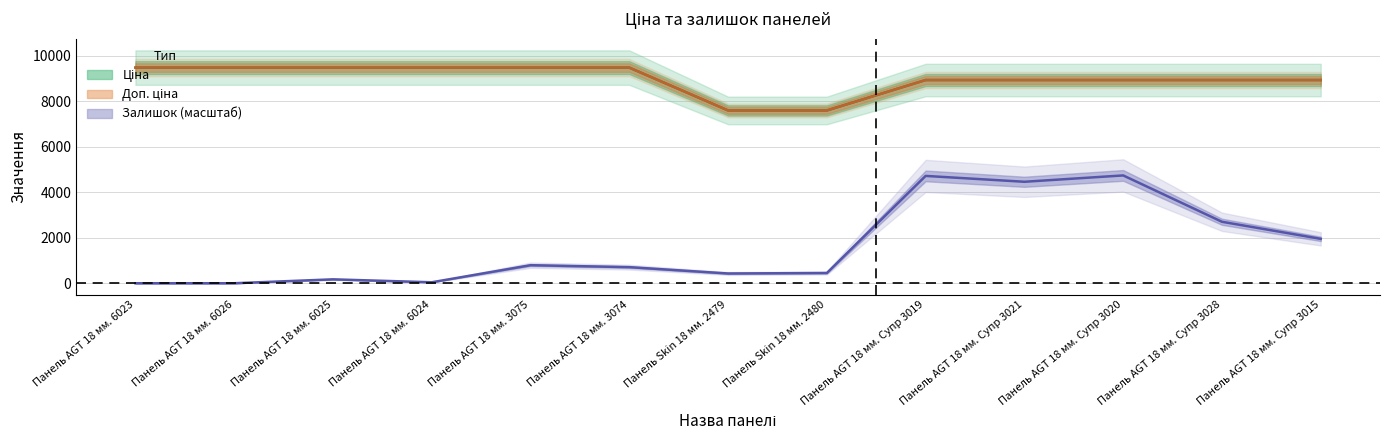

Does the chart have visible grid lines?

Yes